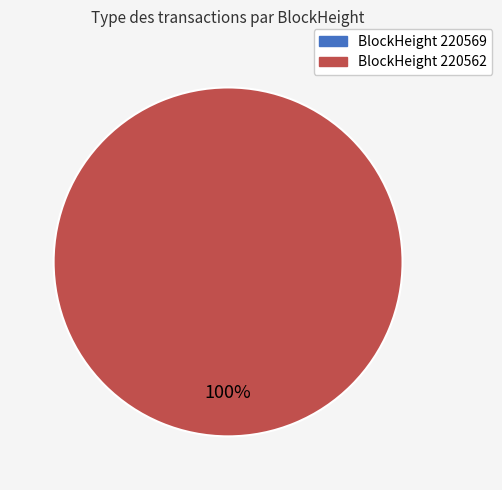

What portion of the pie excludes 220569?

100.0%